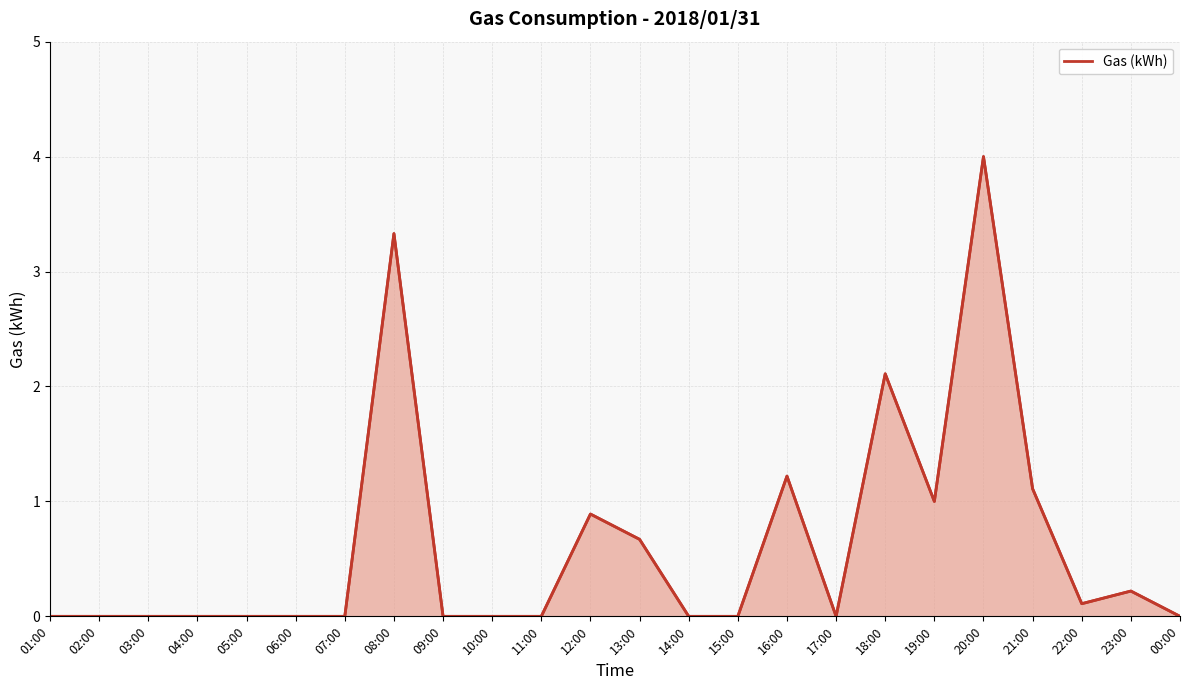

True or false: the data shows 0.7 at 13:00.

True